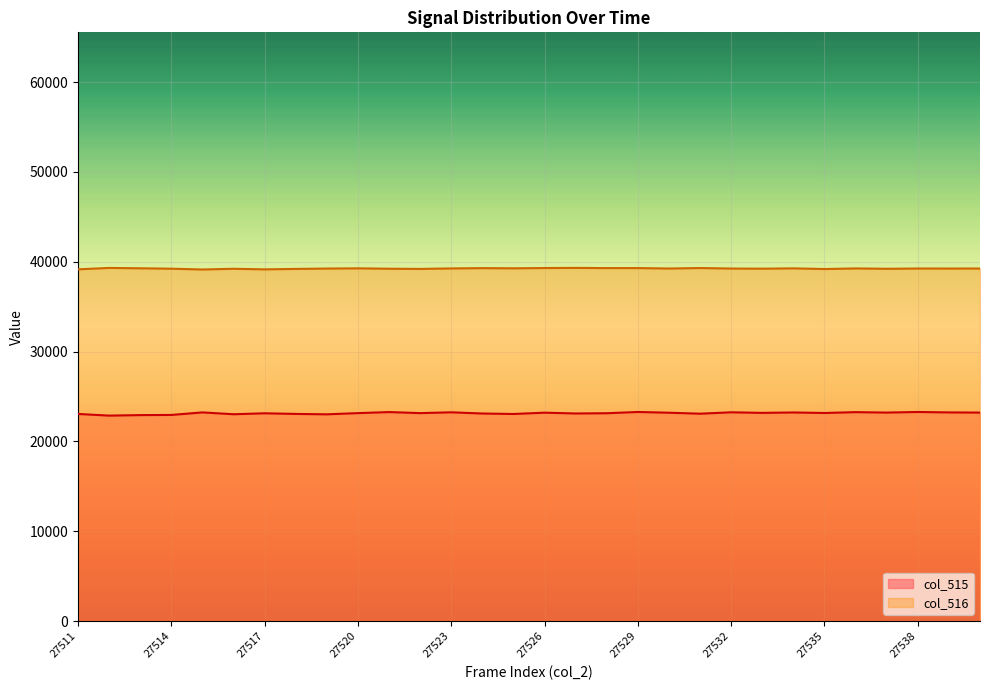

Reading left to right, list all the values displayed in this chart.

col_515: 23063	22877	22934	22952	23234	23030	23135	23066	23021	23155	23271	23155	23245	23111	23059	23205	23115	23143	23282	23199	23091	23245	23183	23227	23170	23263	23215	23281	23233	23216
col_516: 39158	39313	39274	39228	39140	39219	39155	39204	39244	39268	39225	39204	39258	39291	39271	39302	39318	39295	39298	39248	39302	39245	39229	39267	39191	39258	39218	39248	39246	39248